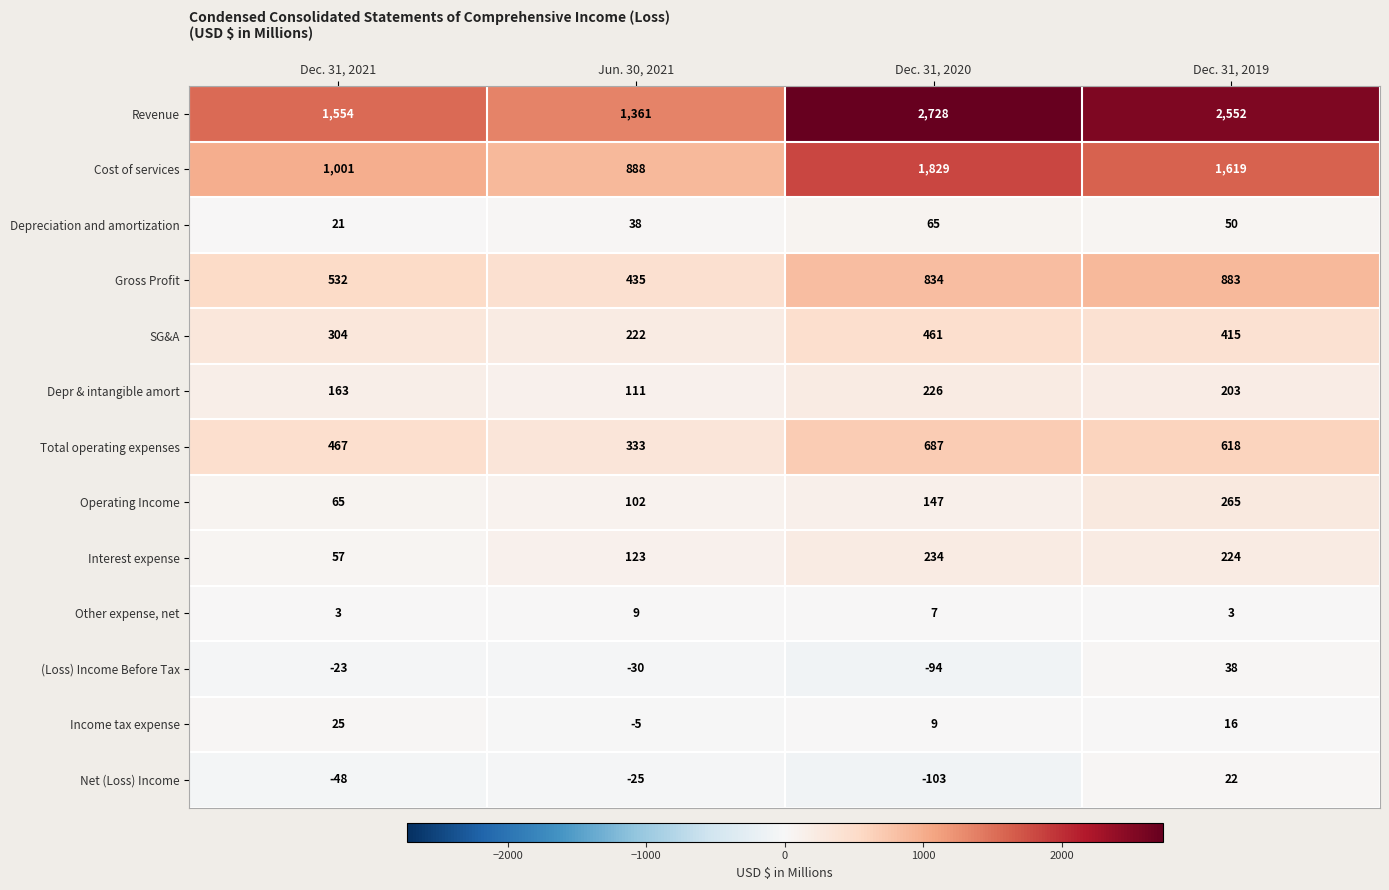

How many data points does each series have?

4